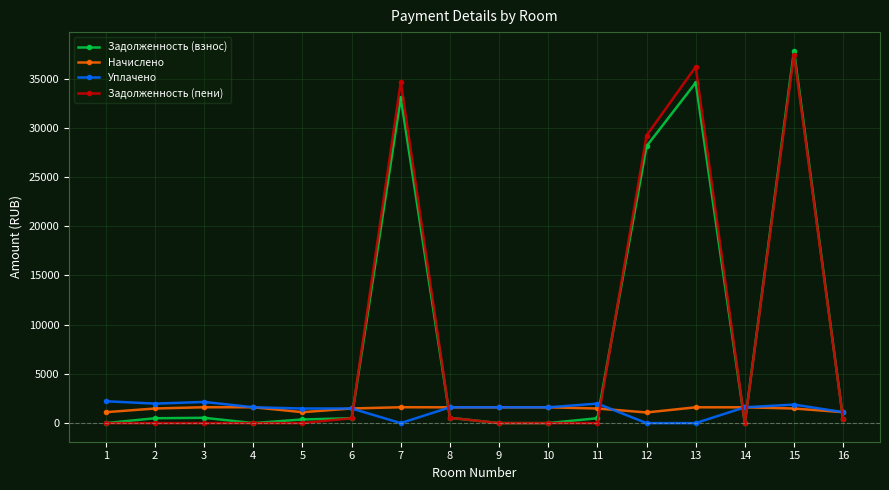

What is the value of the Начислено point at the 2nd from the left?

1484.7